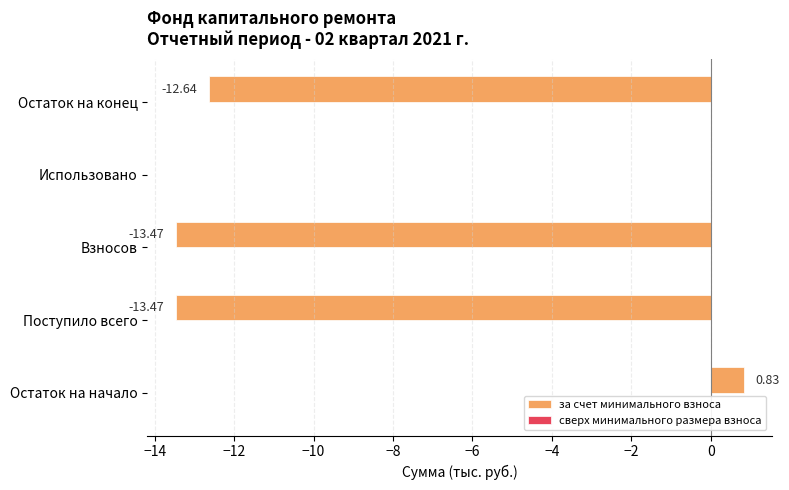

What is the change in value from Поступило всего to Остаток на конец?

+0.8